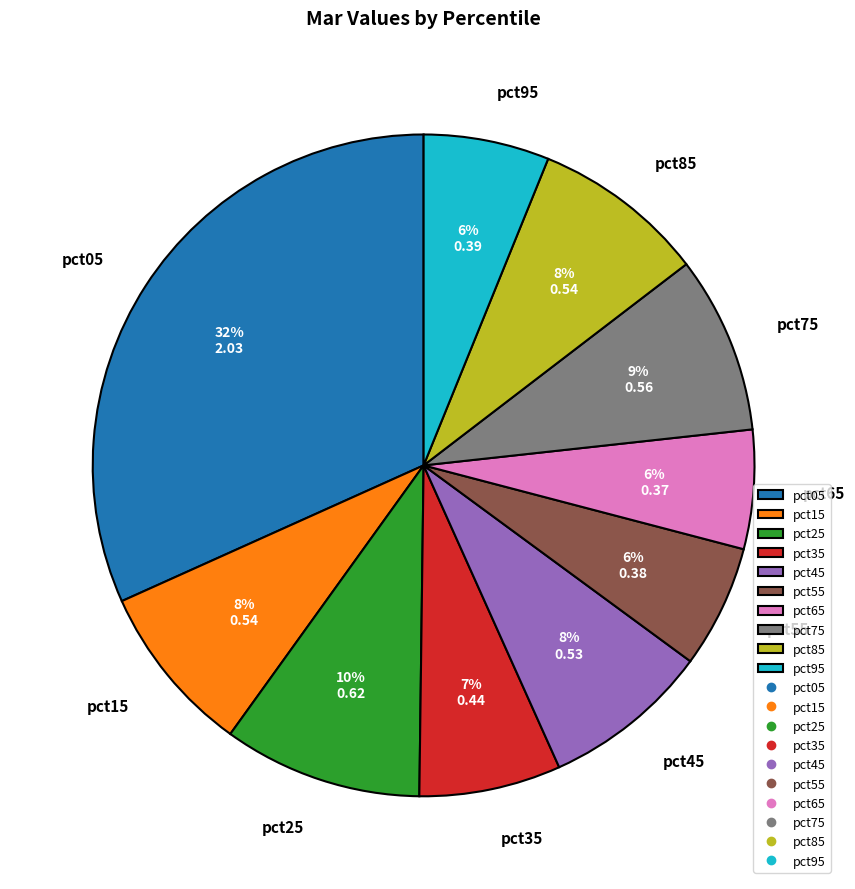

To the nearest percent, what is the average slice percentage?

10%